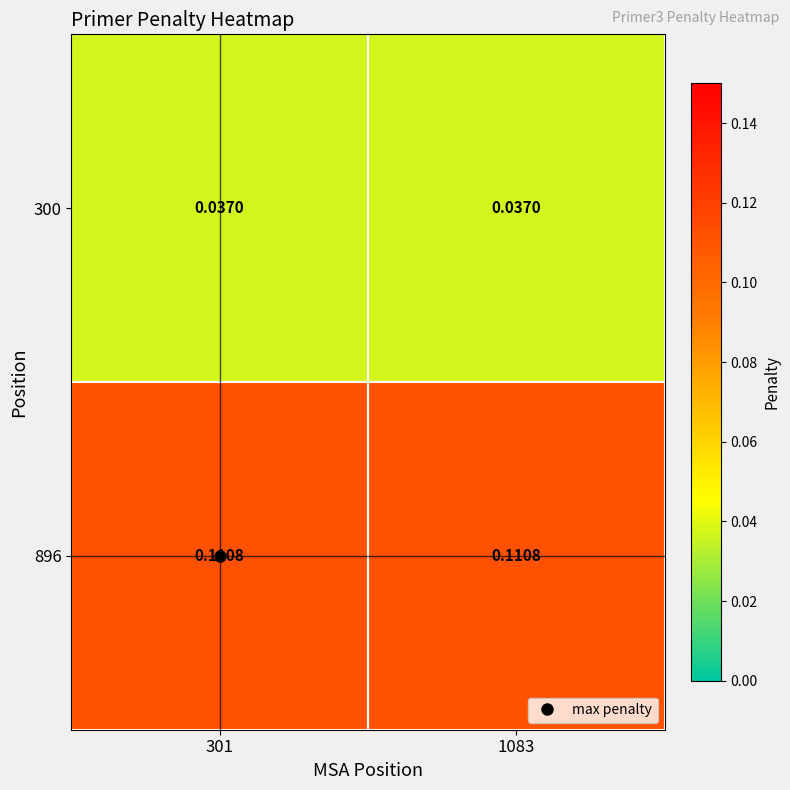

Rank the series by their maximum value, from lowest to highest.

300, 896